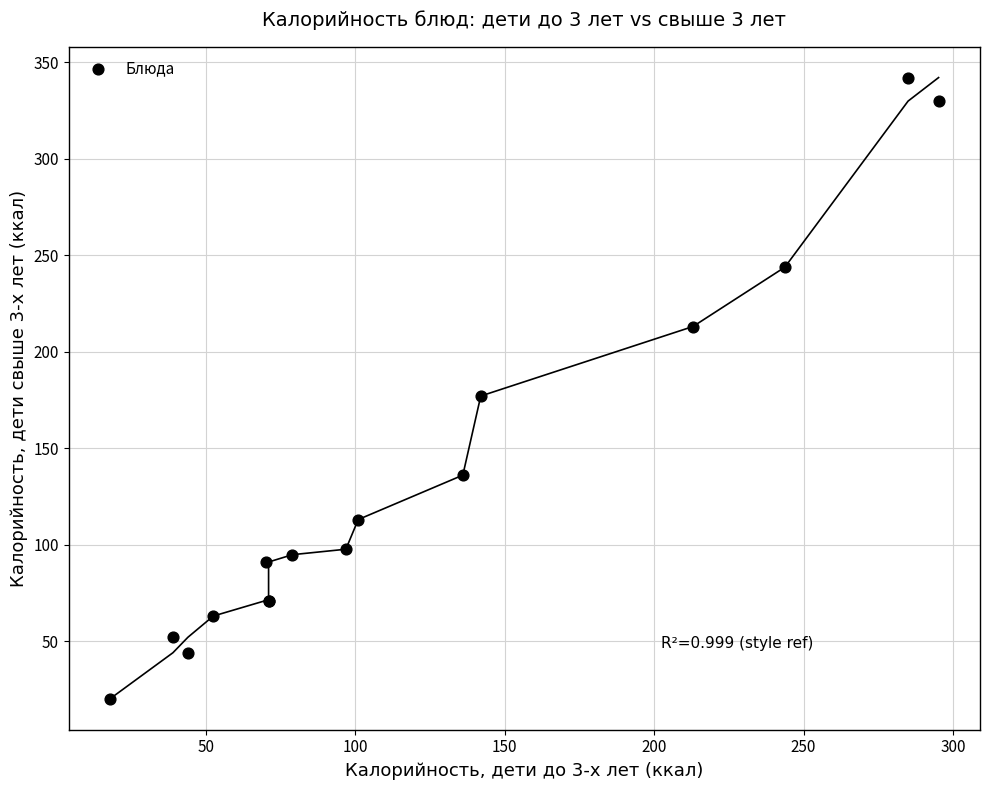

What Y value in the scatter plot is closest to 181?

177.0